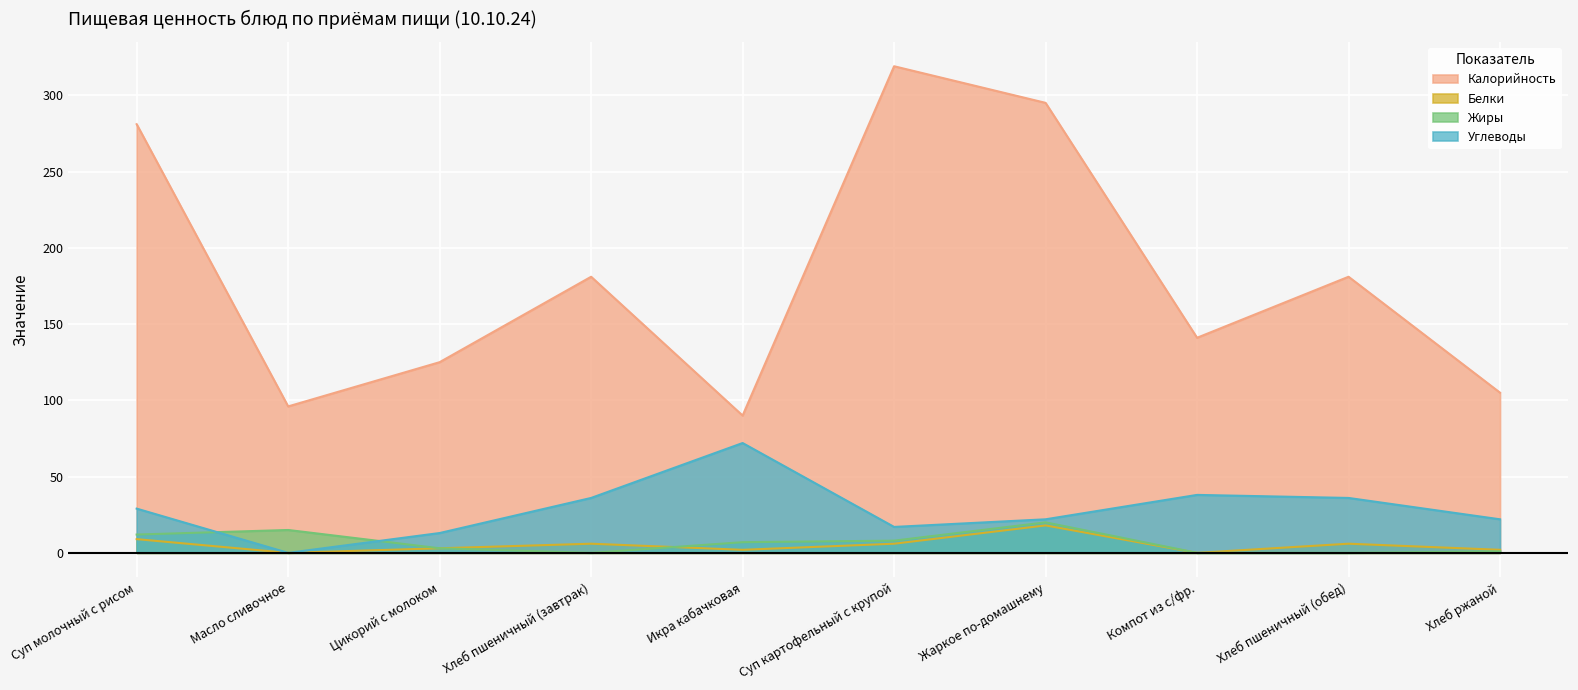

Is the value of Калорийность at Жаркое по-домашнему greater than the value of Жиры at Хлеб ржаной?

Yes